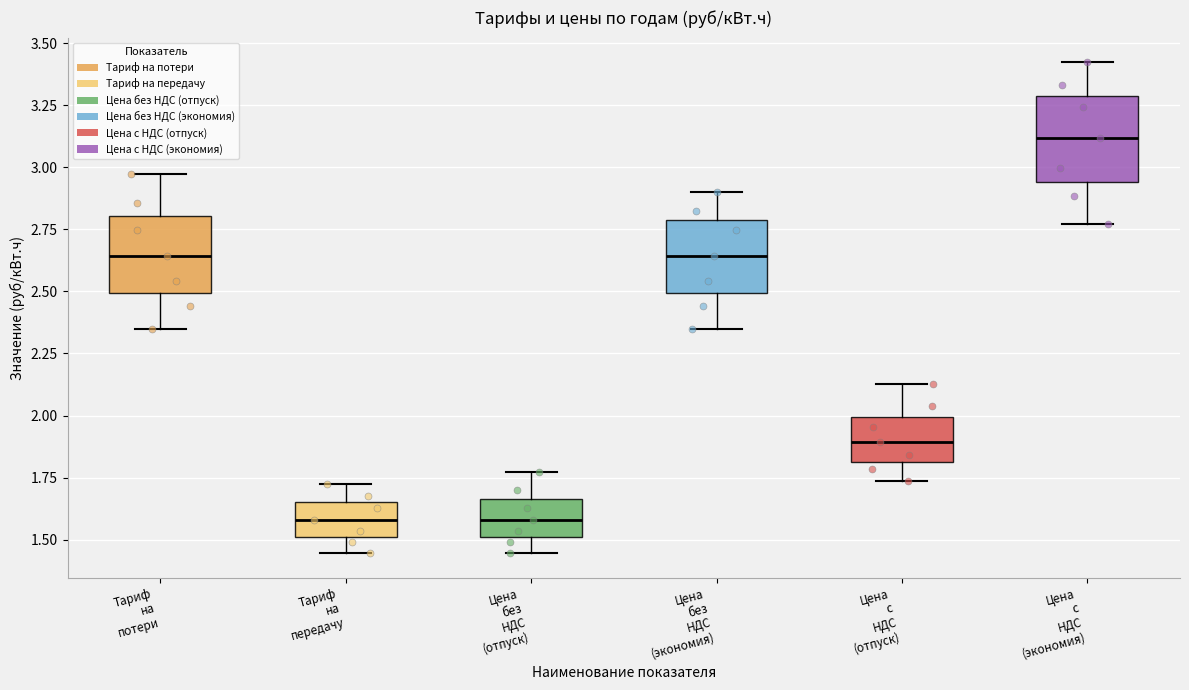

Which box's median line is the highest?

Цена с НДС (экономия)